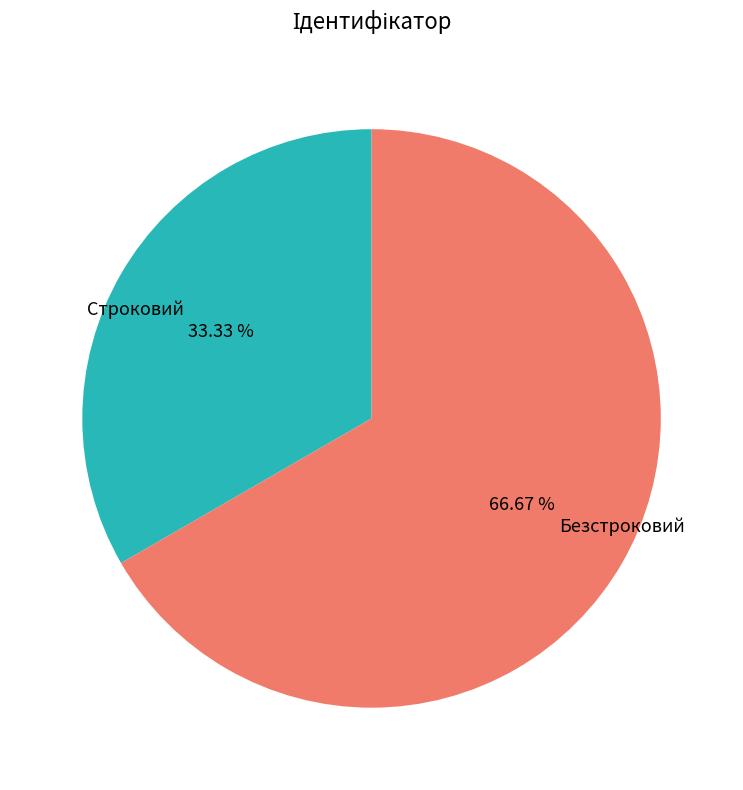

Rank the categories by value from lowest to highest.

Строковий, Безстроковий